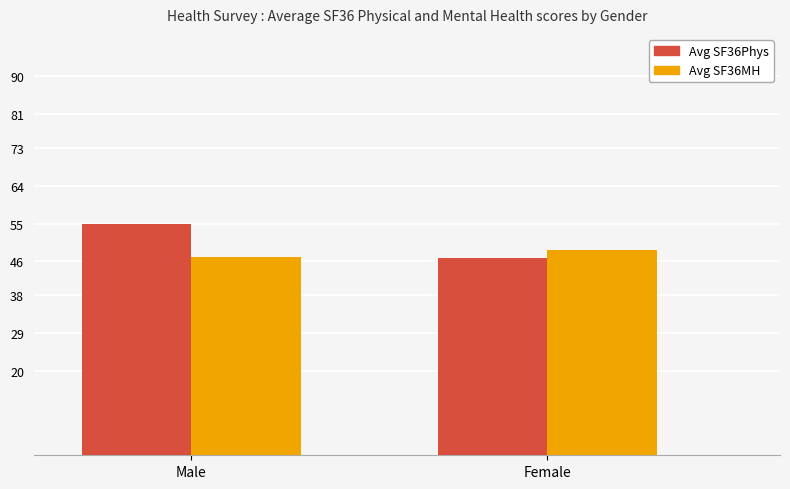

What is the sum of the Avg SF36Phys values at Female and Male?

101.6